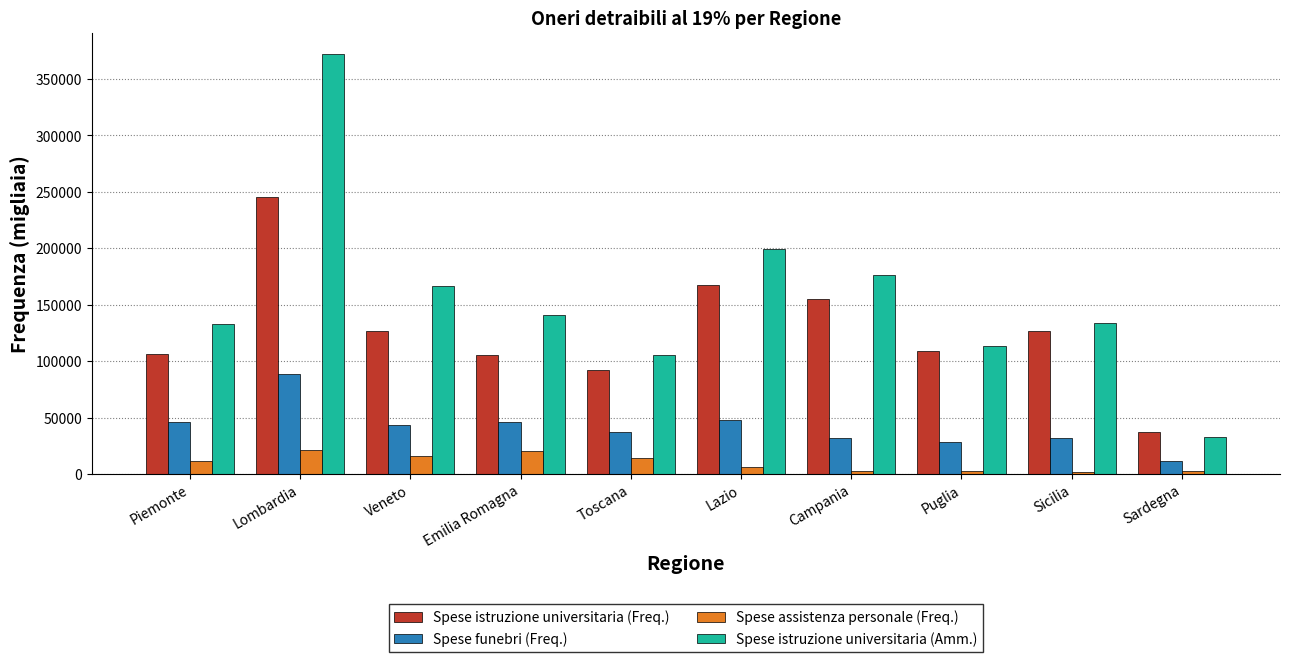

What is the label of the 10th bar from the left?

Sardegna